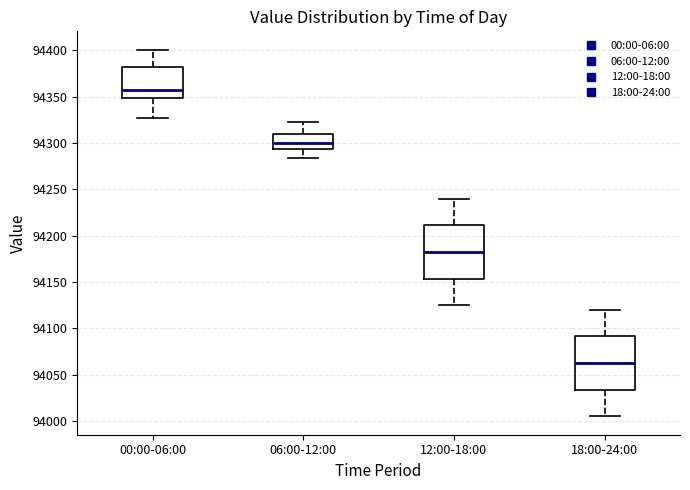

Reading left to right, transcribe this box plot: for each box, give where its median line is, the range the box spans, and where its two whiskers end, as read against the y-axis. The values are not printed on the chart, so give them approximately, as read against the axis.

00:00-06:00: median 94355, box 94350 to 94380, whiskers 94325 to 94400
06:00-12:00: median 94300, box 94295 to 94310, whiskers 94285 to 94325
12:00-18:00: median 94185, box 94155 to 94210, whiskers 94125 to 94240
18:00-24:00: median 94065, box 94035 to 94090, whiskers 94005 to 94120